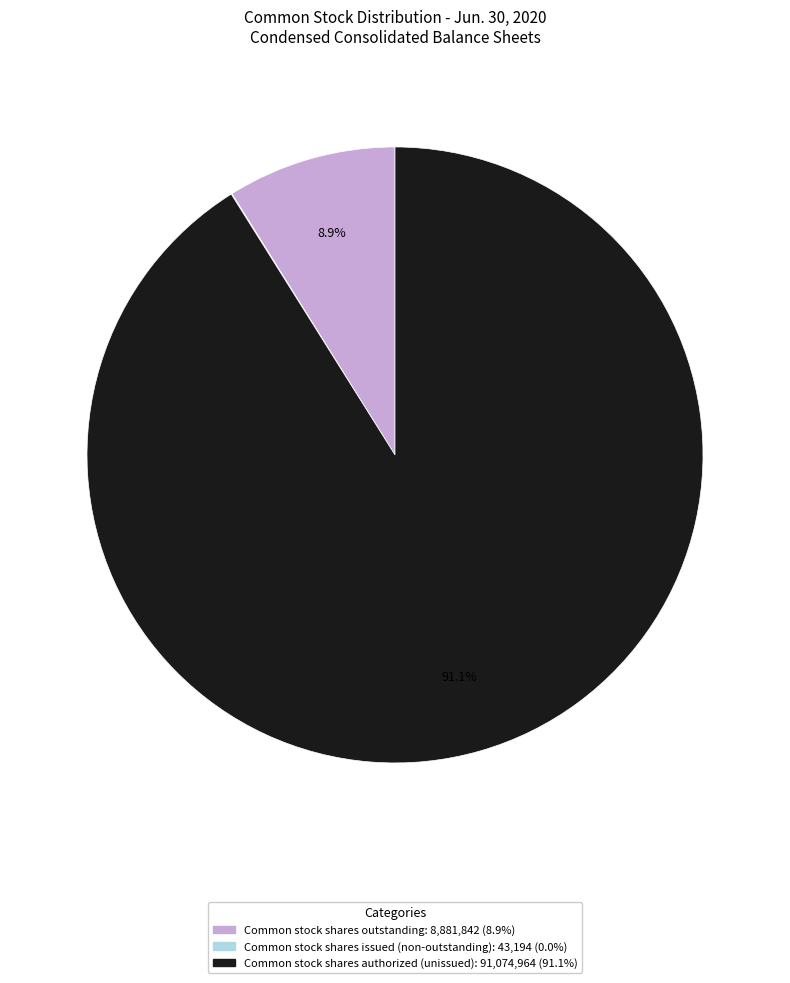

What percentage do Common stock shares outstanding: 8,881,842 (8.9%) and Common stock shares authorized (unissued): 91,074,964 (91.1%) together represent?

100.0%